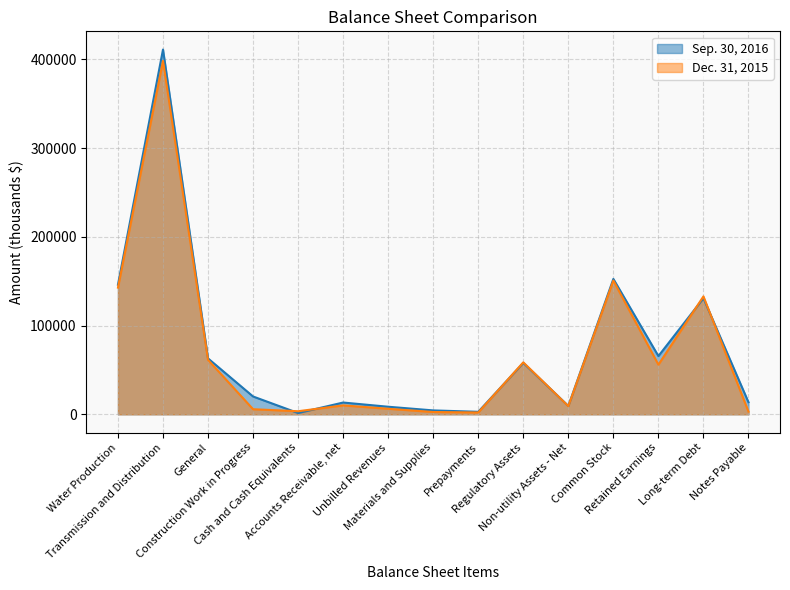

What is the maximum value for Dec. 31, 2015?

398363